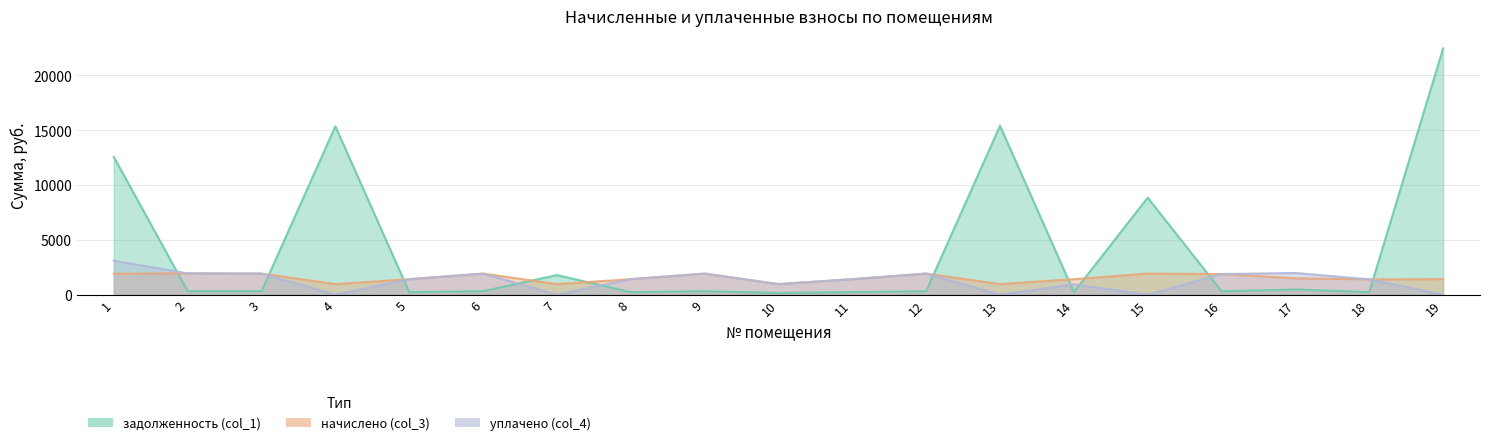

True or false: задолженность (col_1) has a value of 8636.5 at 1.

False